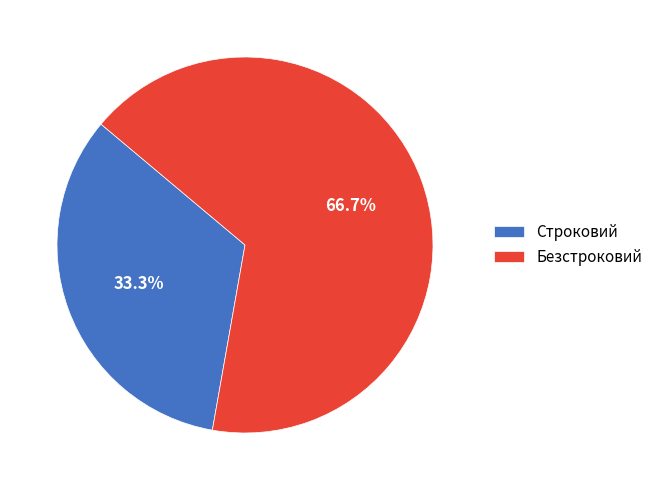

How many segments does this pie chart have?

2